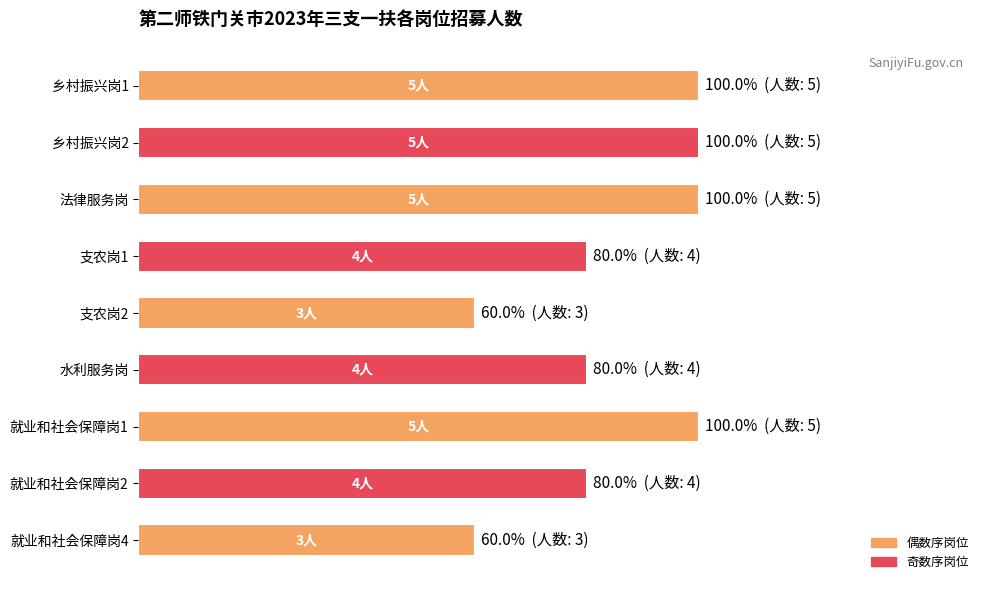

Count the values in the range 4 to 5.

7